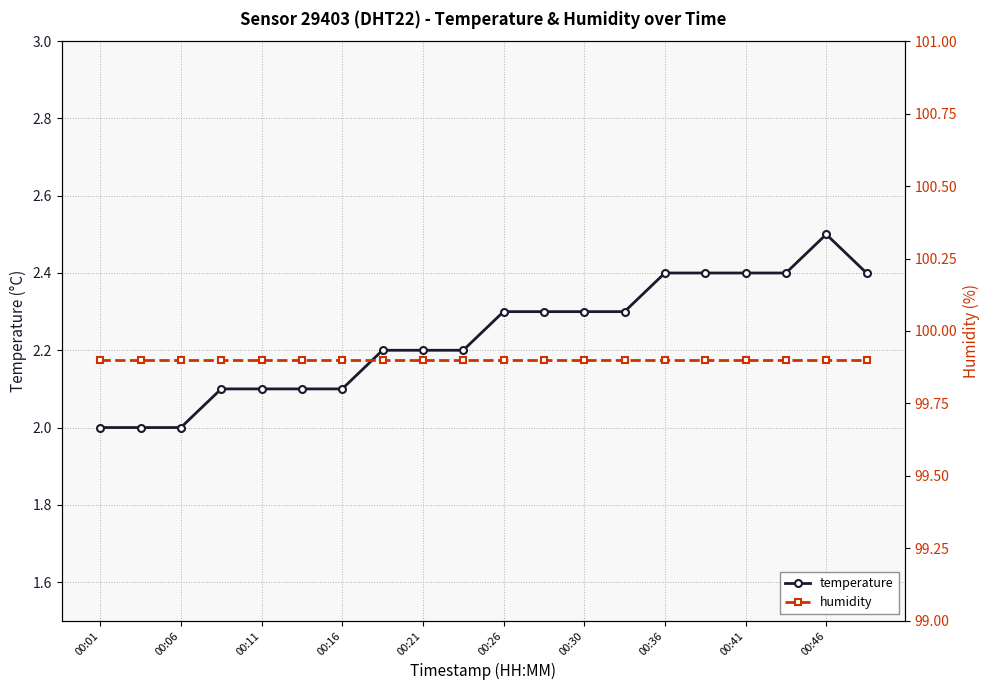

Where is humidity nearest to the value 99?

00:01